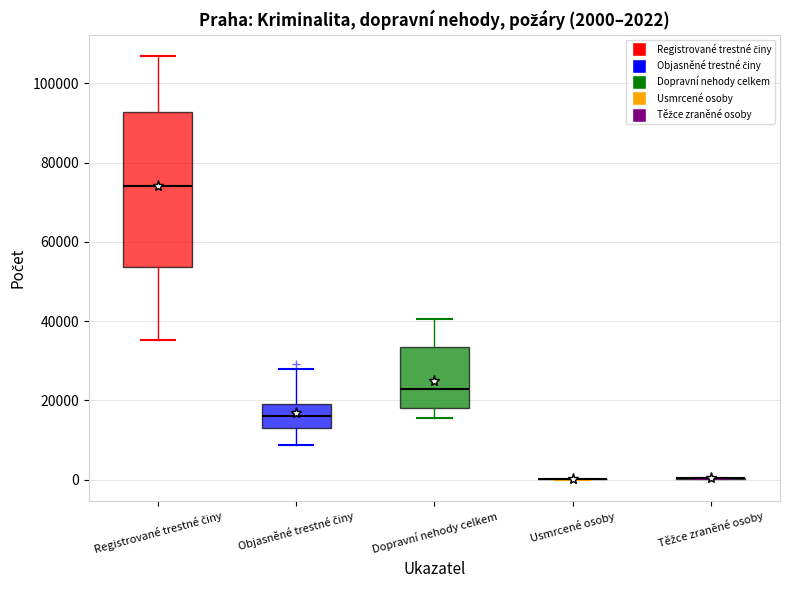

Which box is the tallest, from its lower edge to its upper edge?

Registrované trestné činy